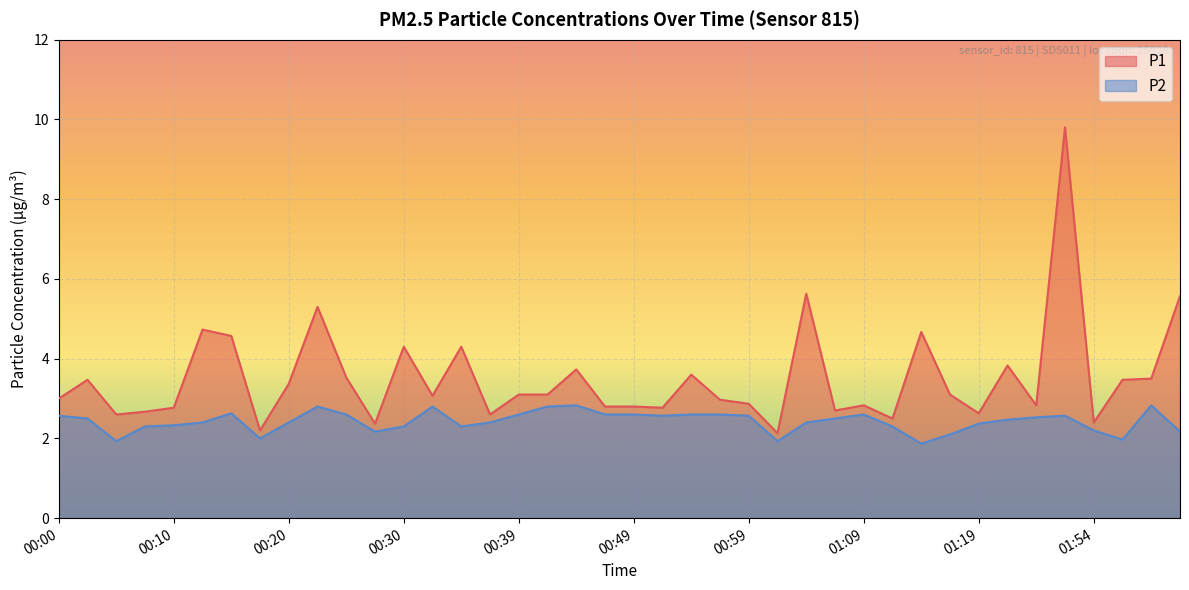

How many interior local peaks does the P2 series have?

7